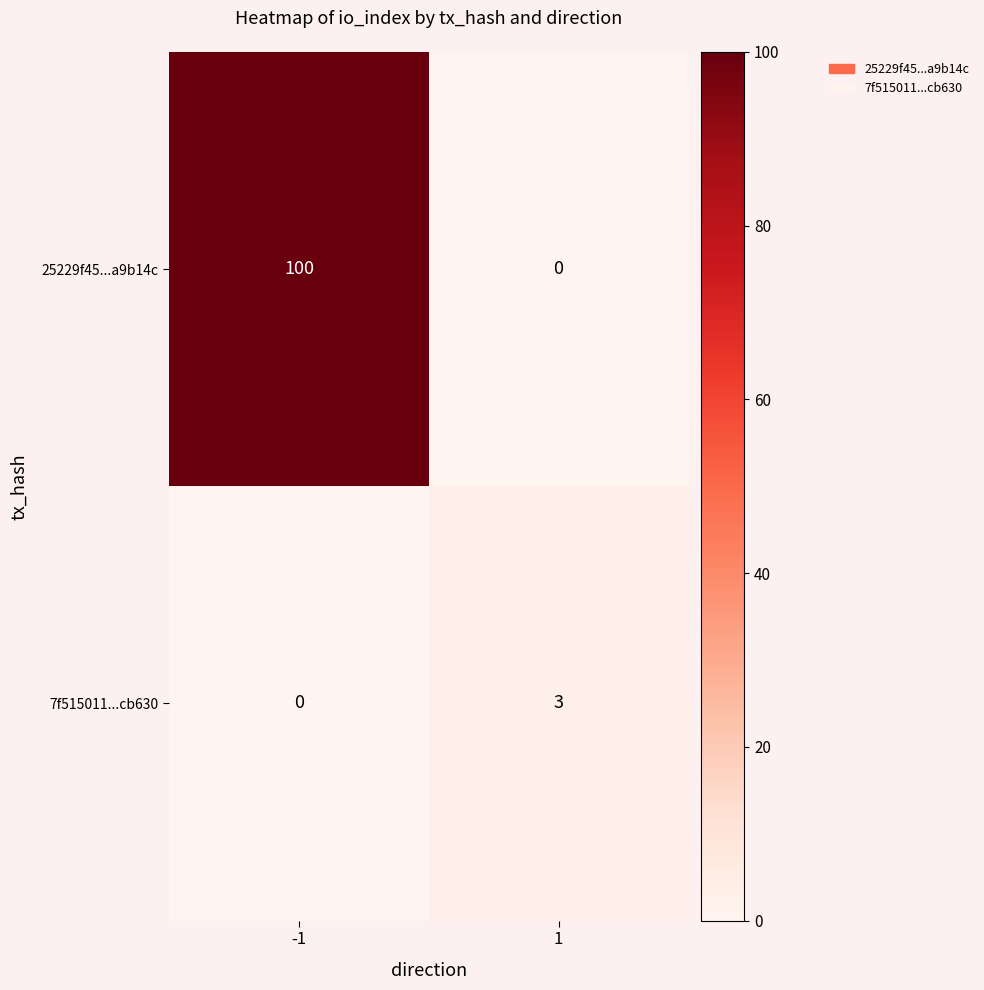

The value of 7f515011...cb630 at -1 is 0. True or false?

True